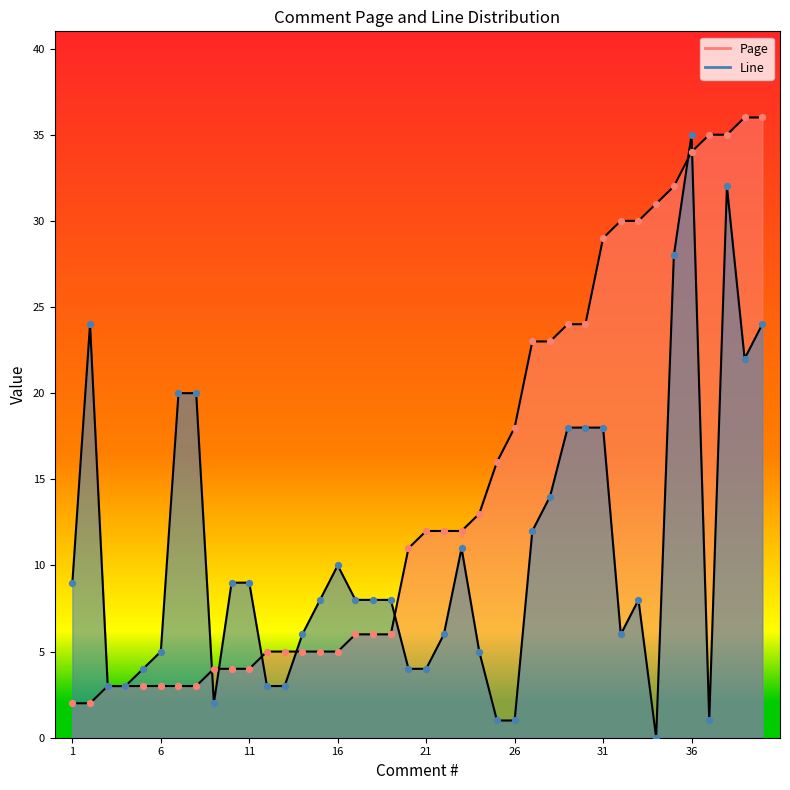

Is the value of Line at 5 greater than the value of Page at 11?

No